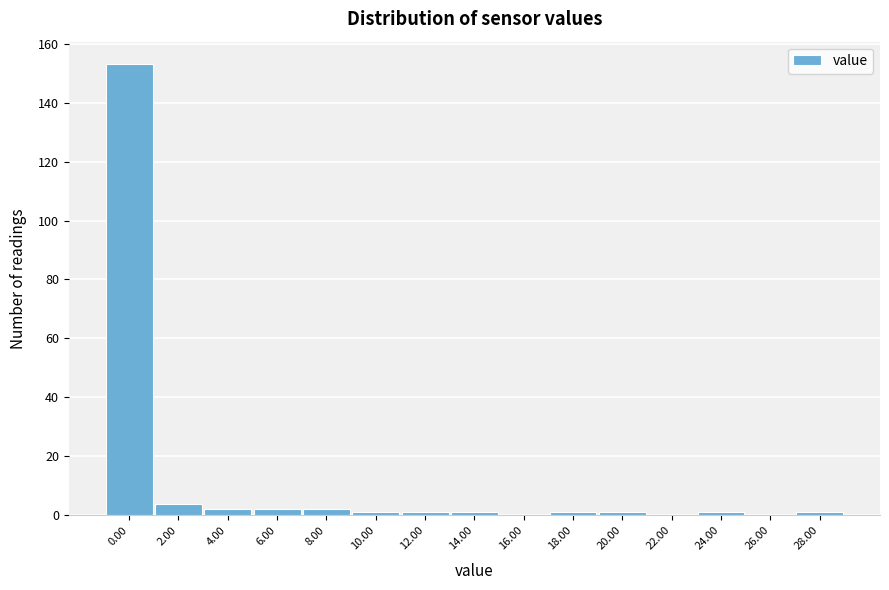

Reading left to right, extract all data points from this chart.

0.00=153	2.00=4	4.00=2	6.00=2	8.00=2	10.00=1	12.00=1	14.00=1	16.00=0	18.00=1	20.00=1	22.00=0	24.00=1	26.00=0	28.00=1